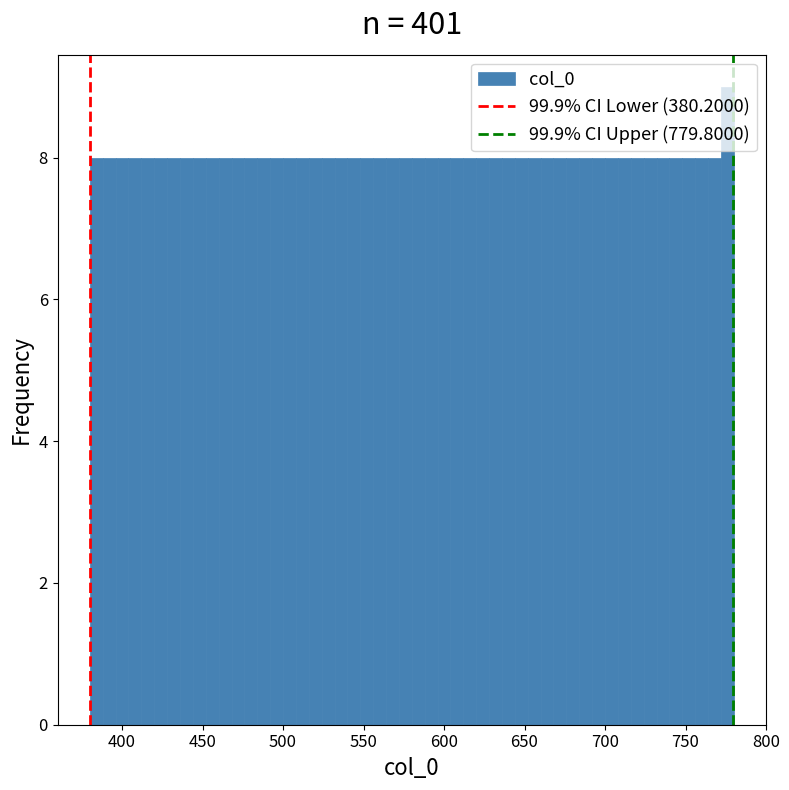

Around what value on the x-axis is the tallest bar? Give the approximate position of its centre, as read against the axis.

775